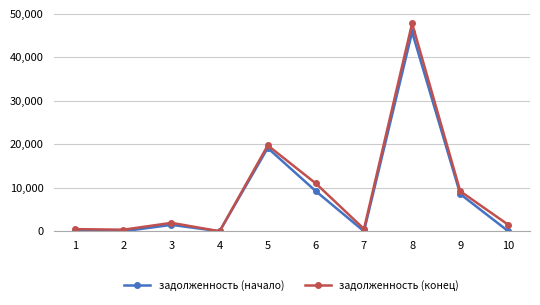

What is the average value of the задолженность (начало) series?

8422.4